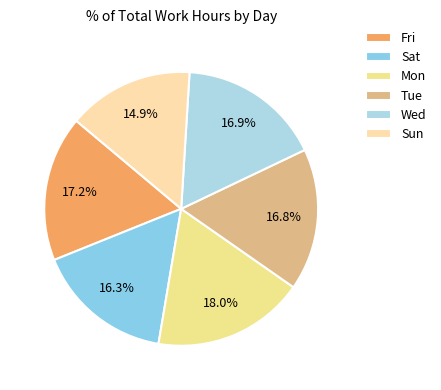

True or false: Mon accounts for 11% of the total.

False